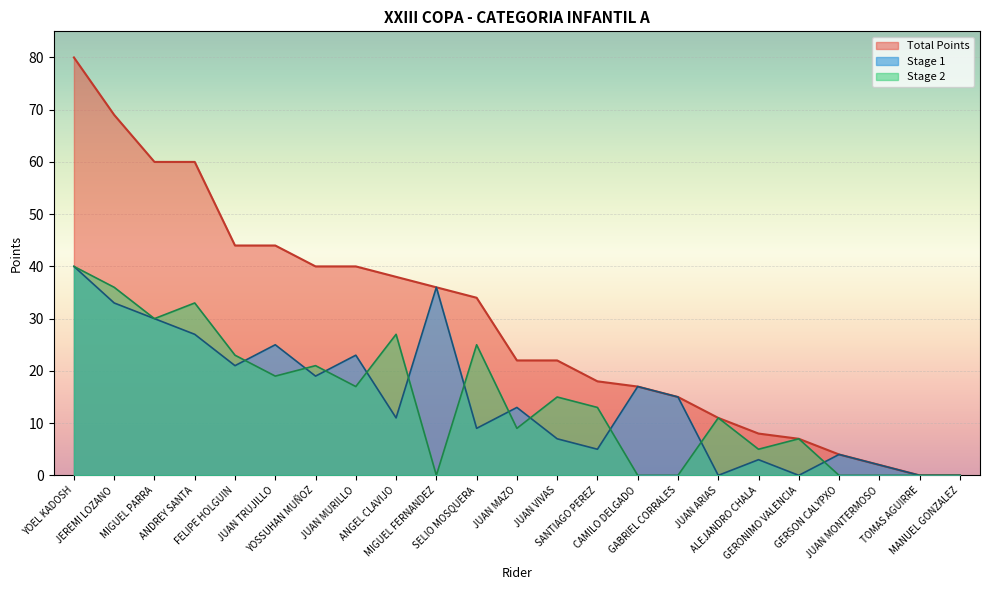

The value of Stage 1 at JUAN ARIAS is -21. True or false?

False